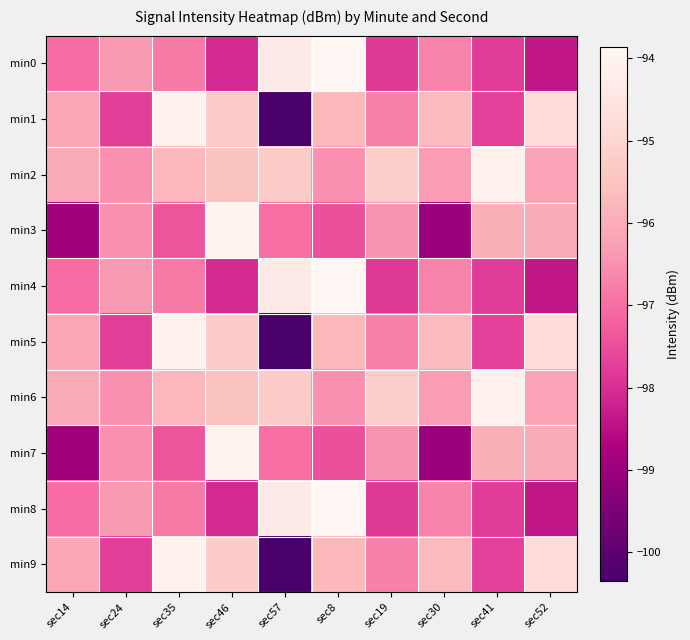

Which series has the largest total across all categories?

min2